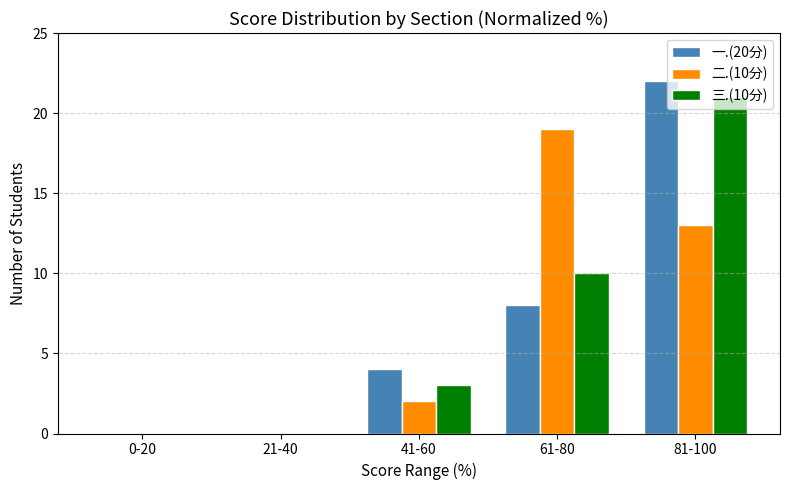

Are the bars horizontal?

No